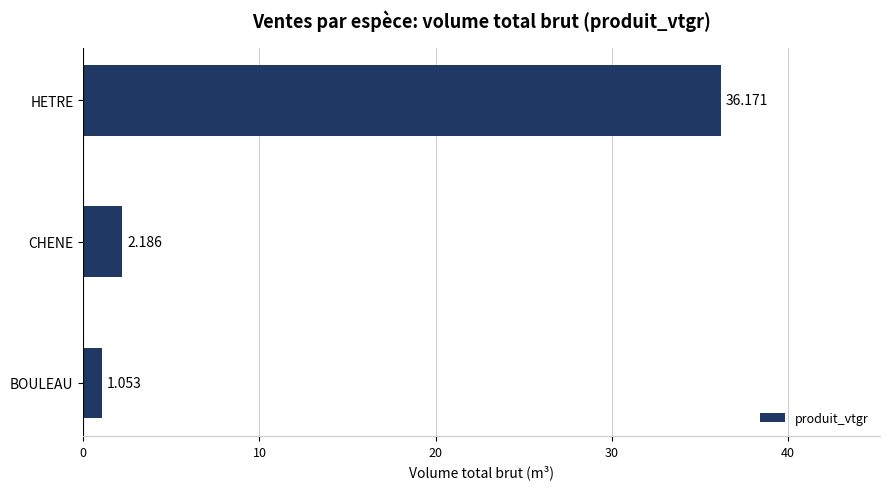

Rank the categories by value from lowest to highest.

BOULEAU, CHENE, HETRE